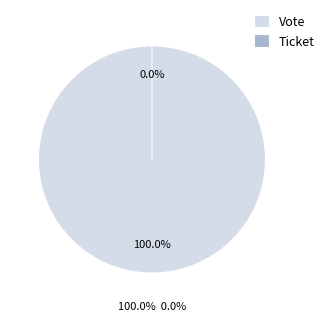

To the nearest percent, what is the difference between the Ticket and Vote slice percentages?

100%